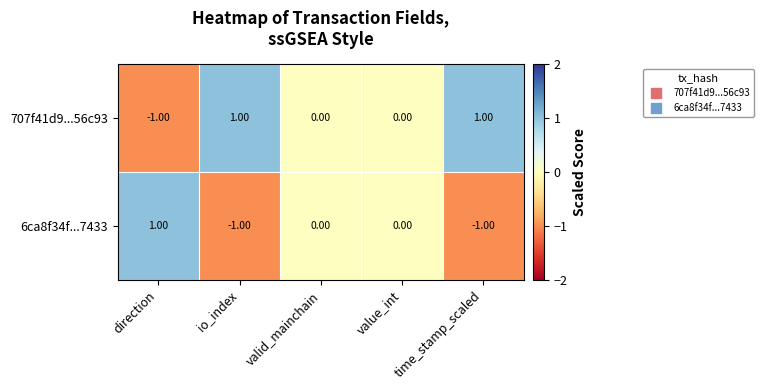

Which category has the highest value in the 6ca8f34f...7433 series?

direction